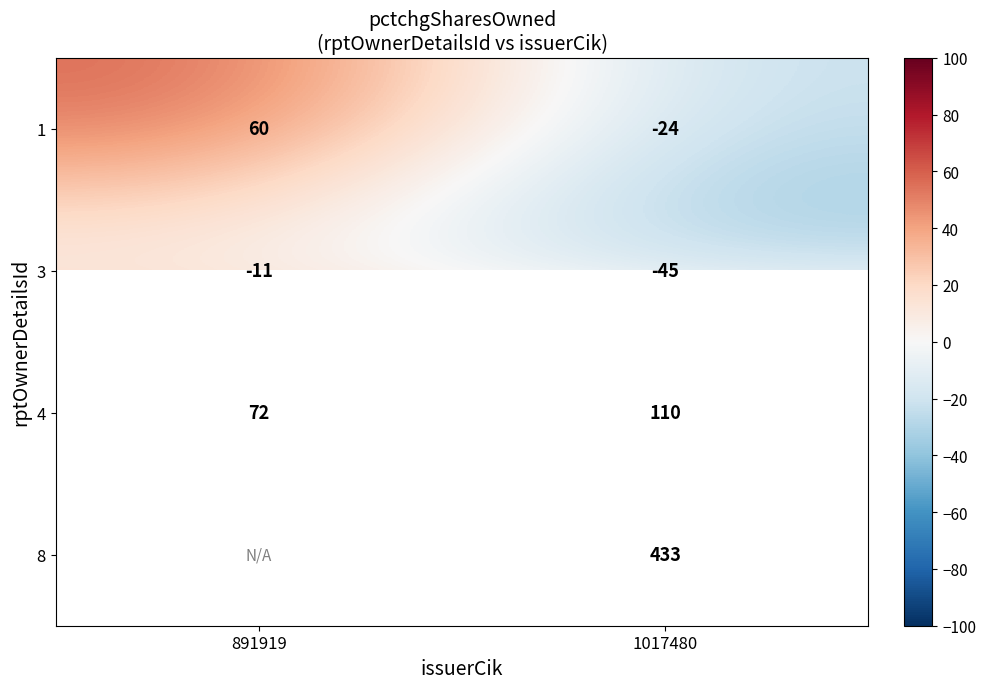

Between 1017480 and 891919, which is larger?

891919